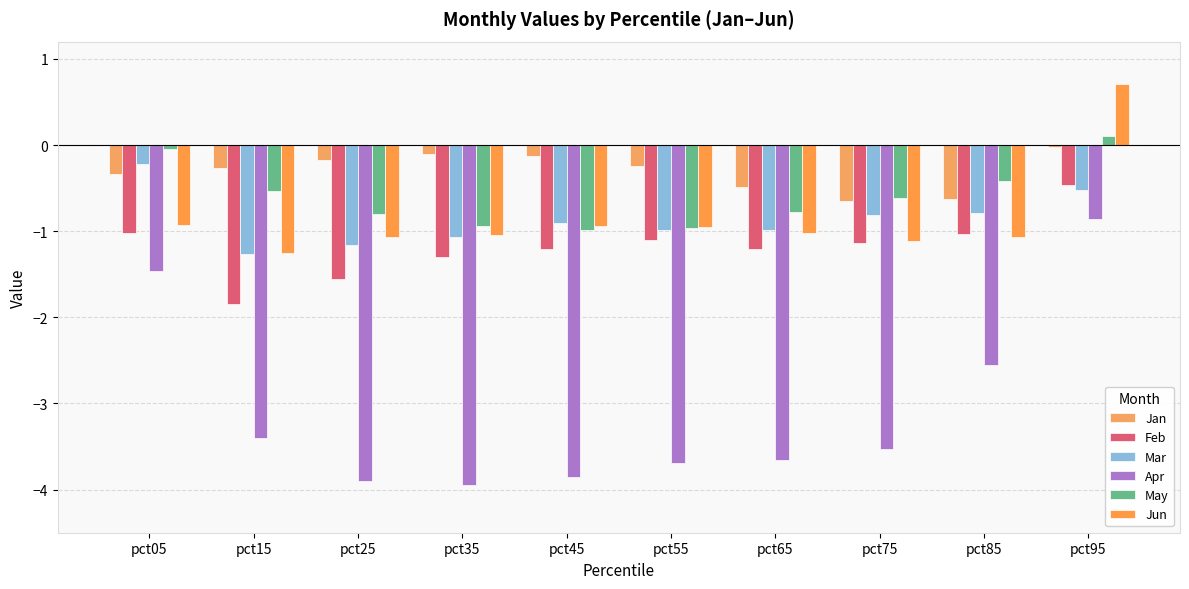

What is the approximate value of Apr at pct75?

-3.5